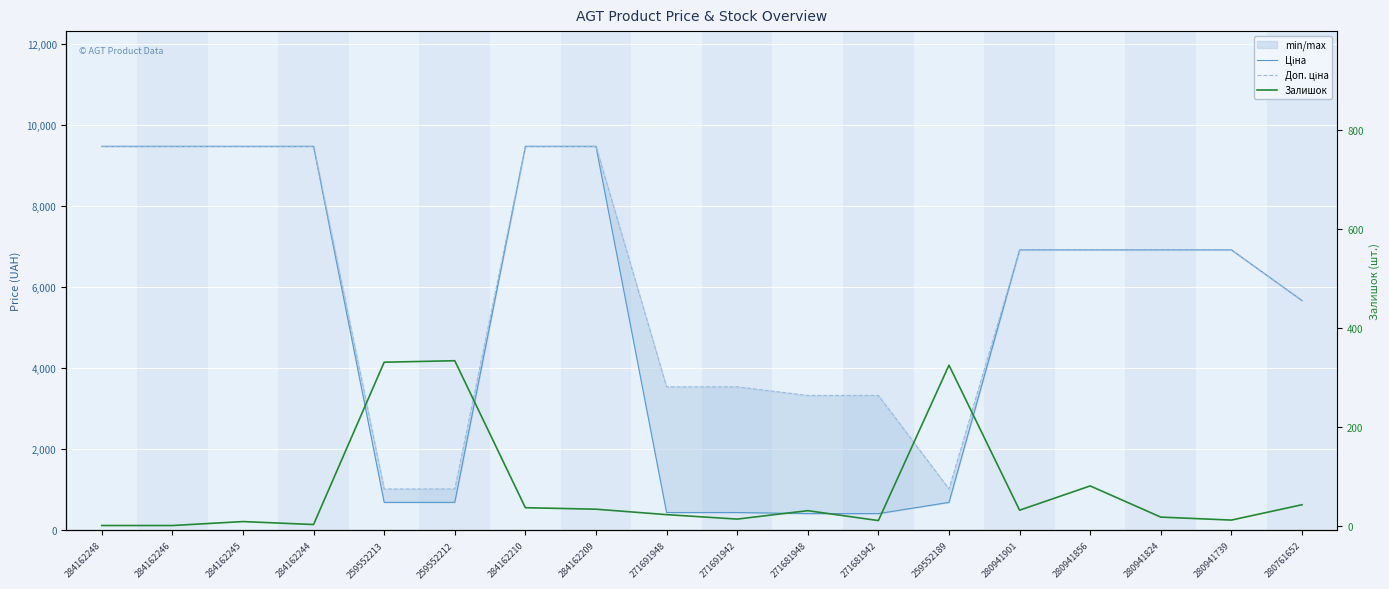

The Залишок series shows 9.6 at 280761652. True or false?

False